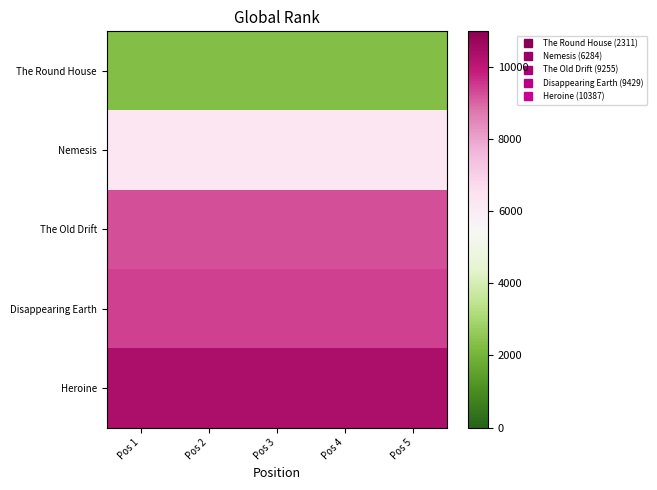

Rank the series by their maximum value, from highest to lowest.

Heroine, Disappearing Earth, The Old Drift, Nemesis, The Round House